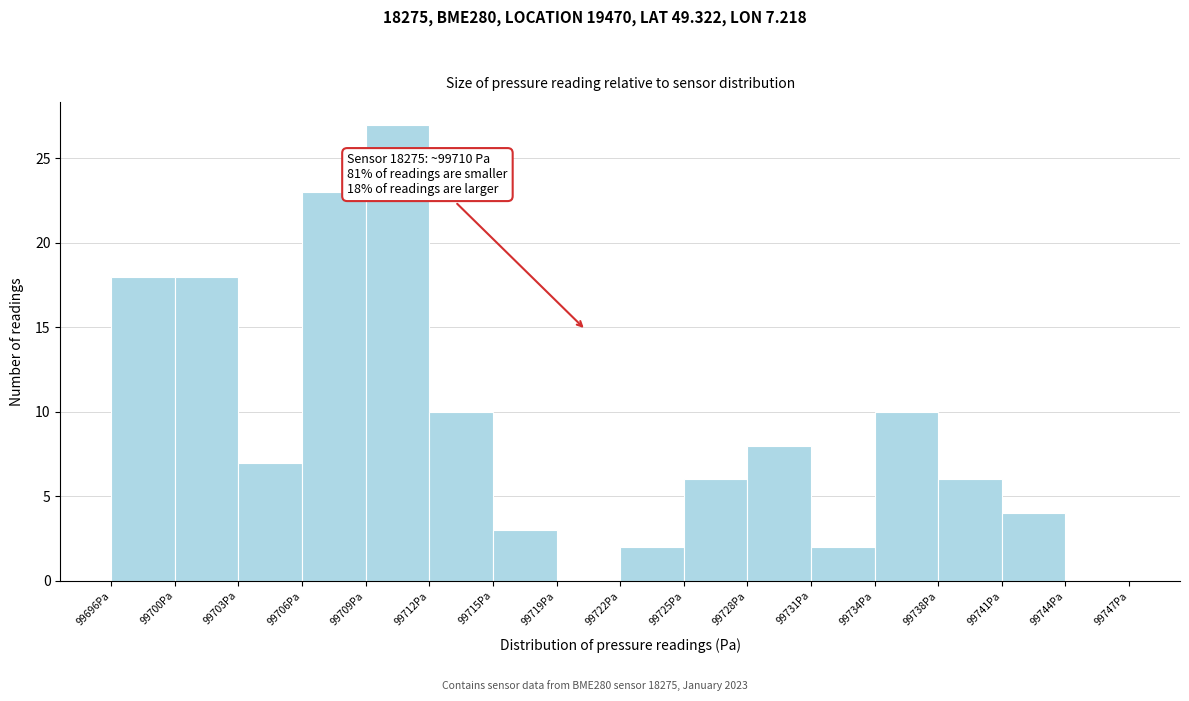

Which range on the x-axis has the tallest bar?

99709.0 to 99712.0